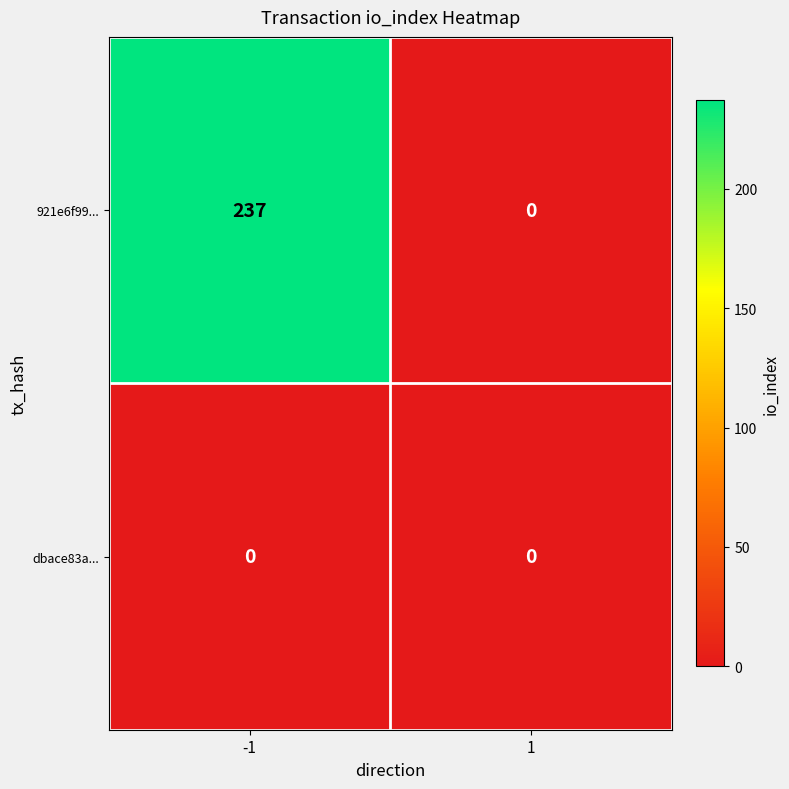

Which series has the widest spread of values?

921e6f99...